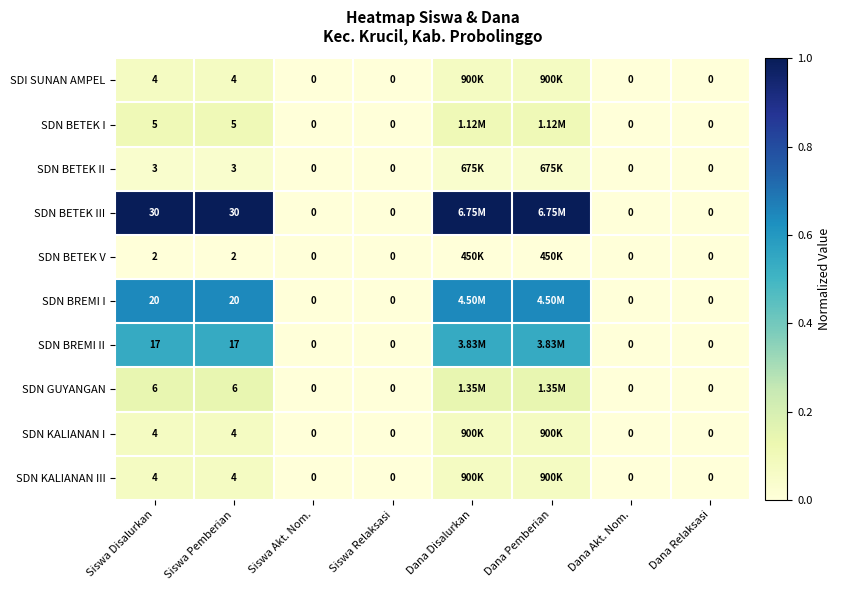

Between Siswa Pemberian and Dana Relaksasi, which series saw the biggest shift?

SDN BETEK III